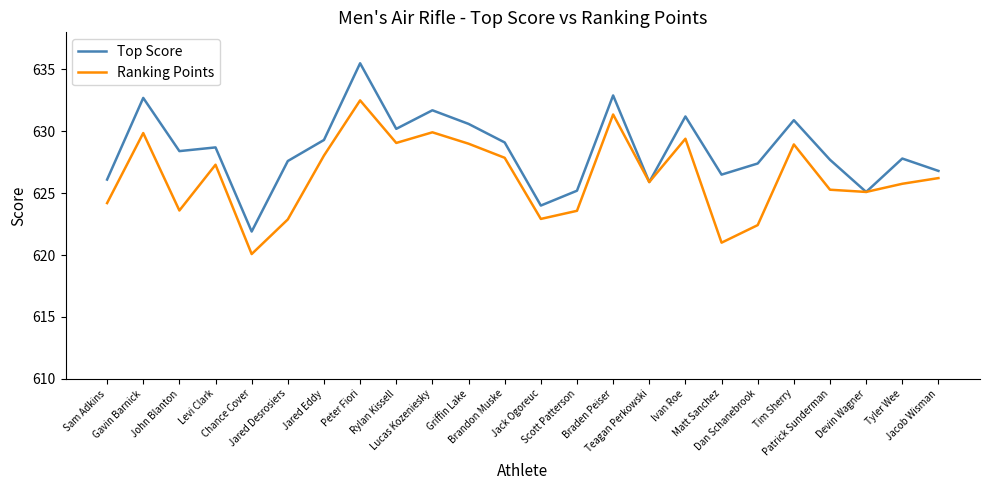

Which series has the widest spread of values?

Top Score